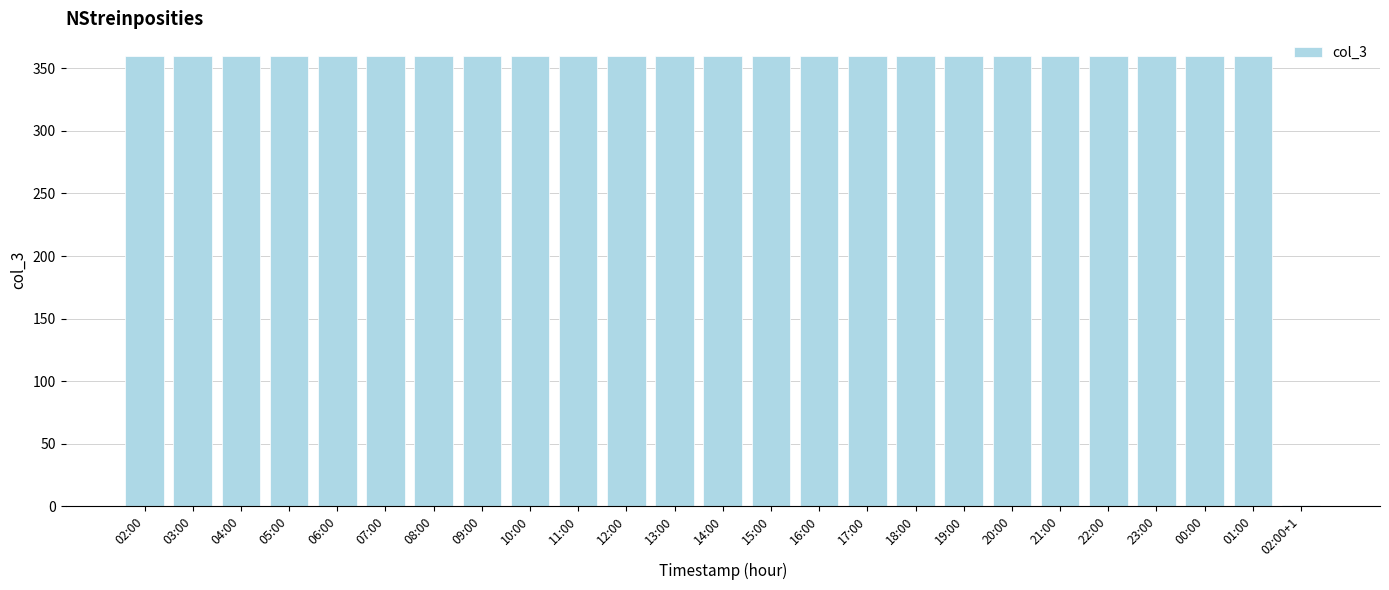

What is the sum of all values?

8641